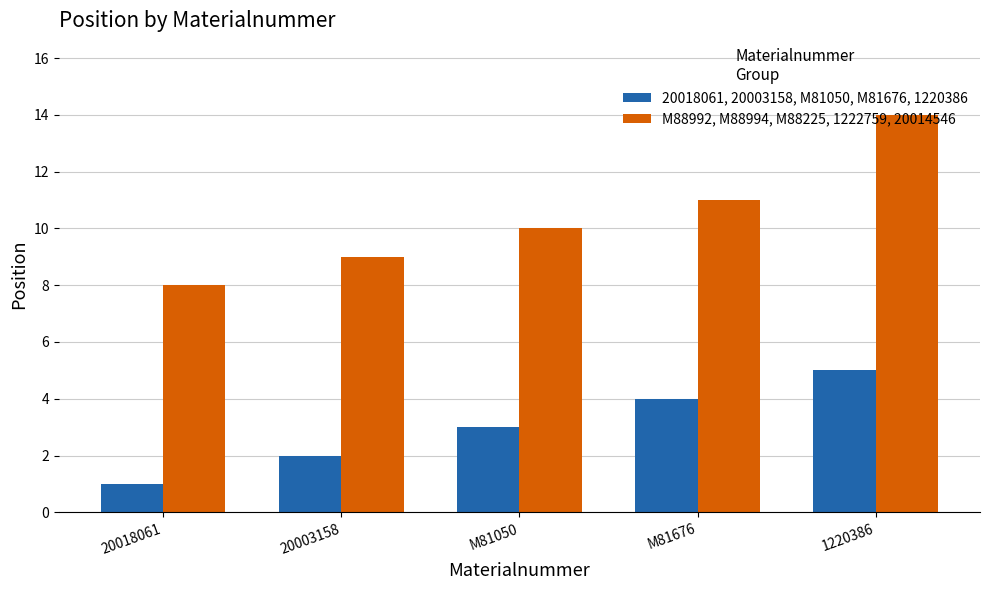

Is the value of 20018061, 20003158, M81050, M81676, 1220386 at M81676 greater than the value of M88992, M88994, M88225, 1222759, 20014546 at 20018061?

No